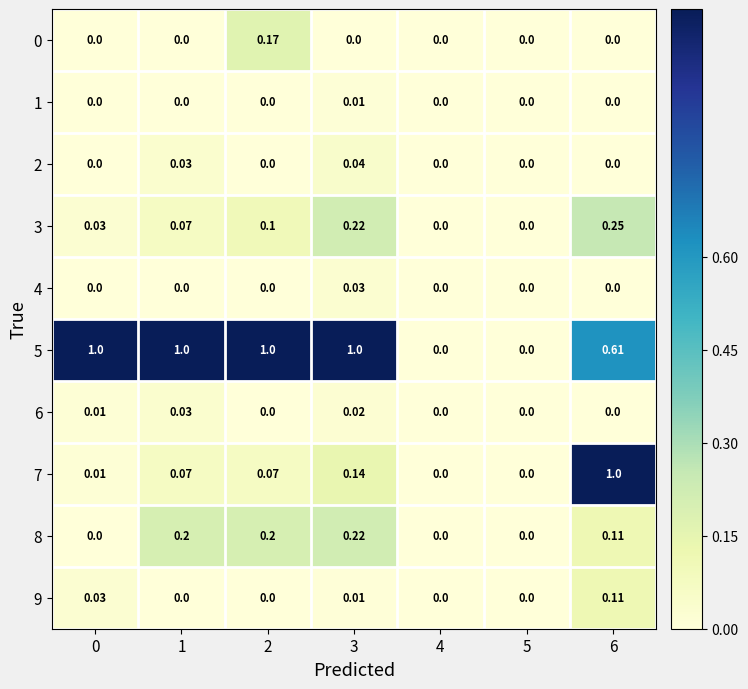

Is the value of 7 at 0 greater than the value of 8 at 6?

No